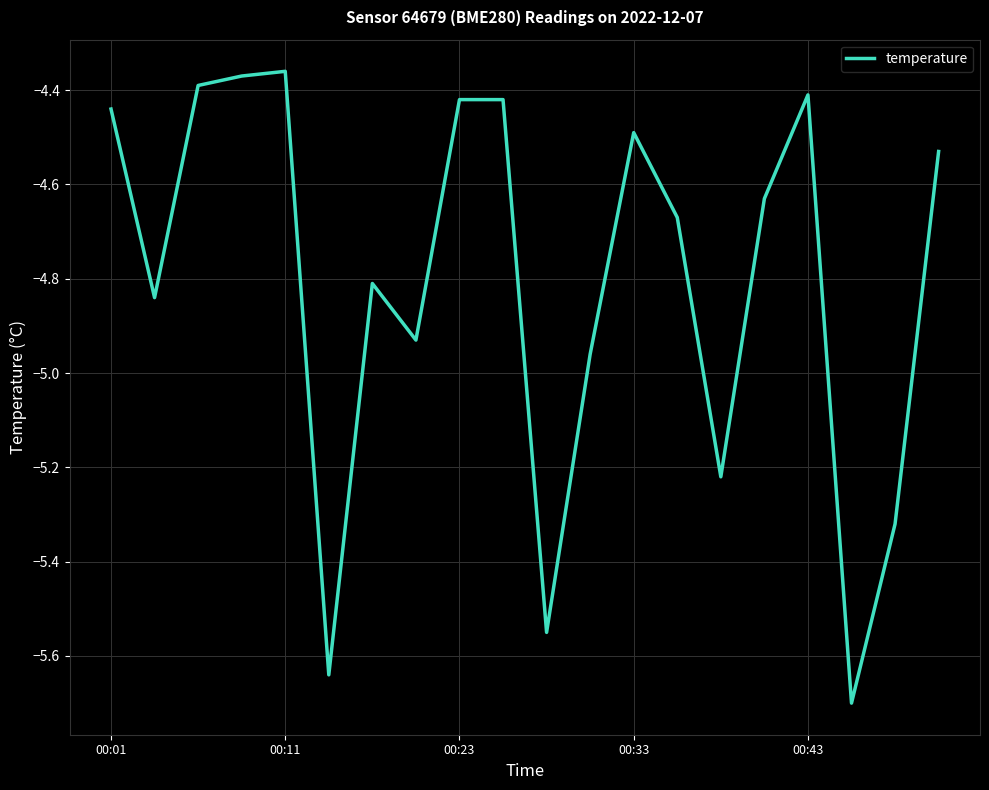

What is the minimum value shown in the chart?

-5.7